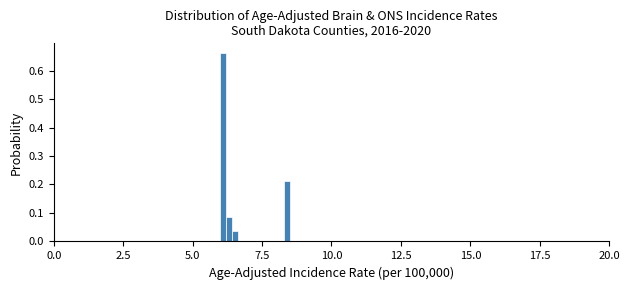

Read against the x-axis, roughly where is the centre of the tallest bar?

6.0